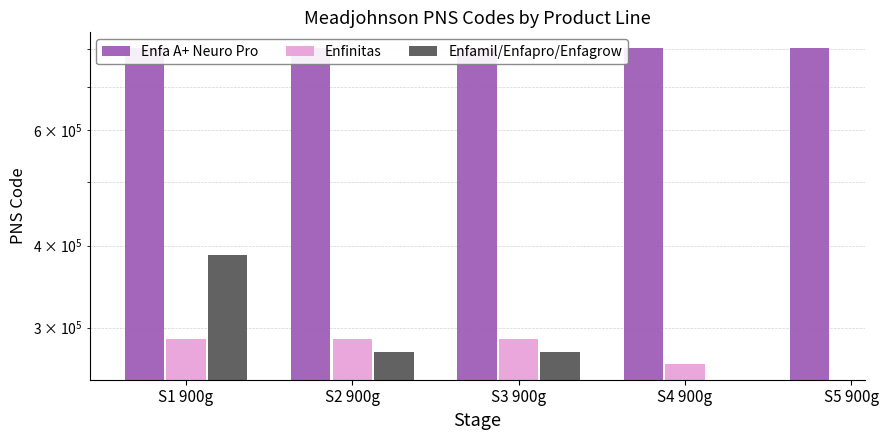

At which label does Enfinitas reach its peak?

S2 900g